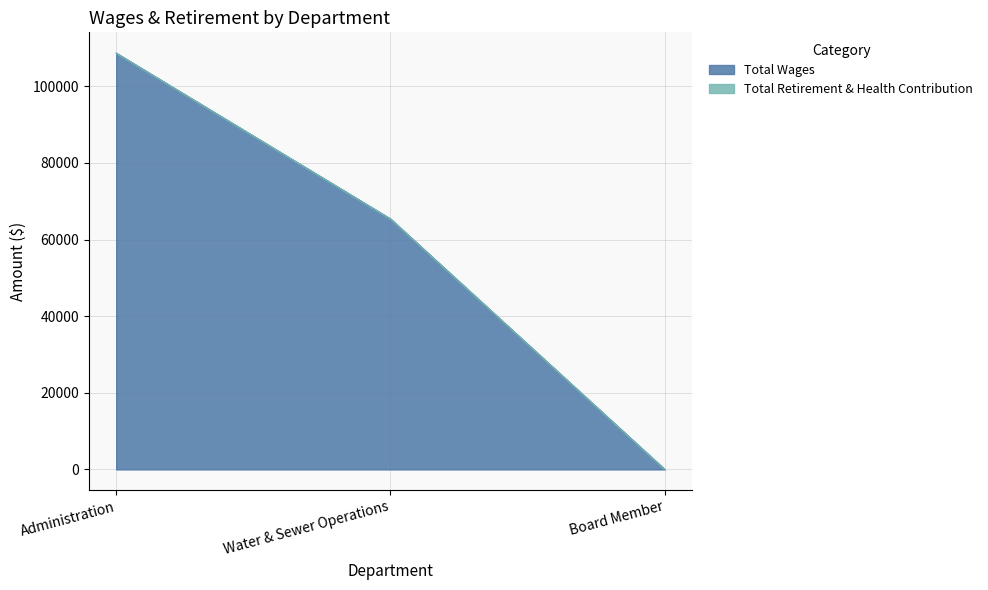

The value at Water & Sewer Operations is 88985. True or false?

False